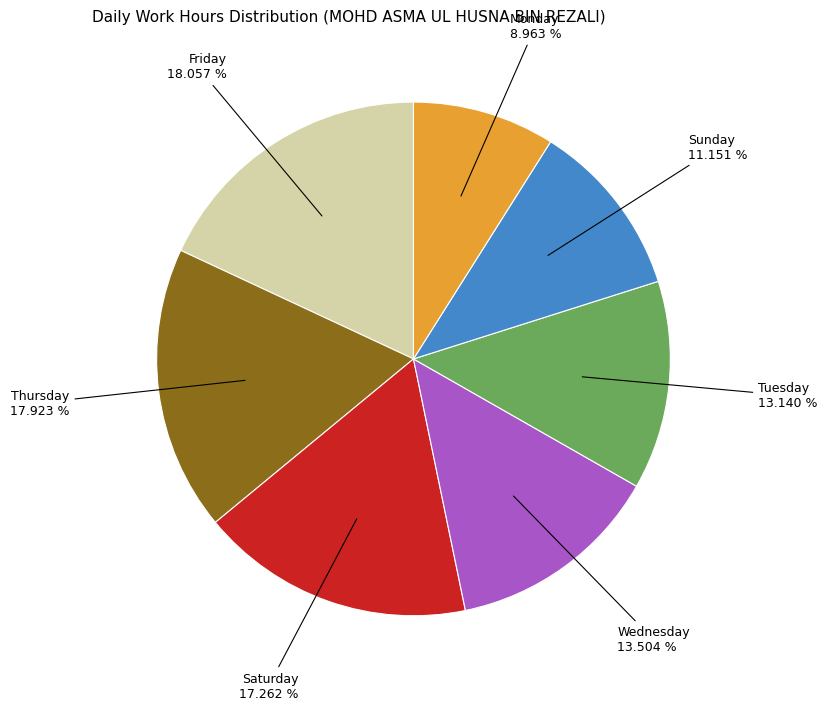

Is there any slice that represents more than half of the pie?

No